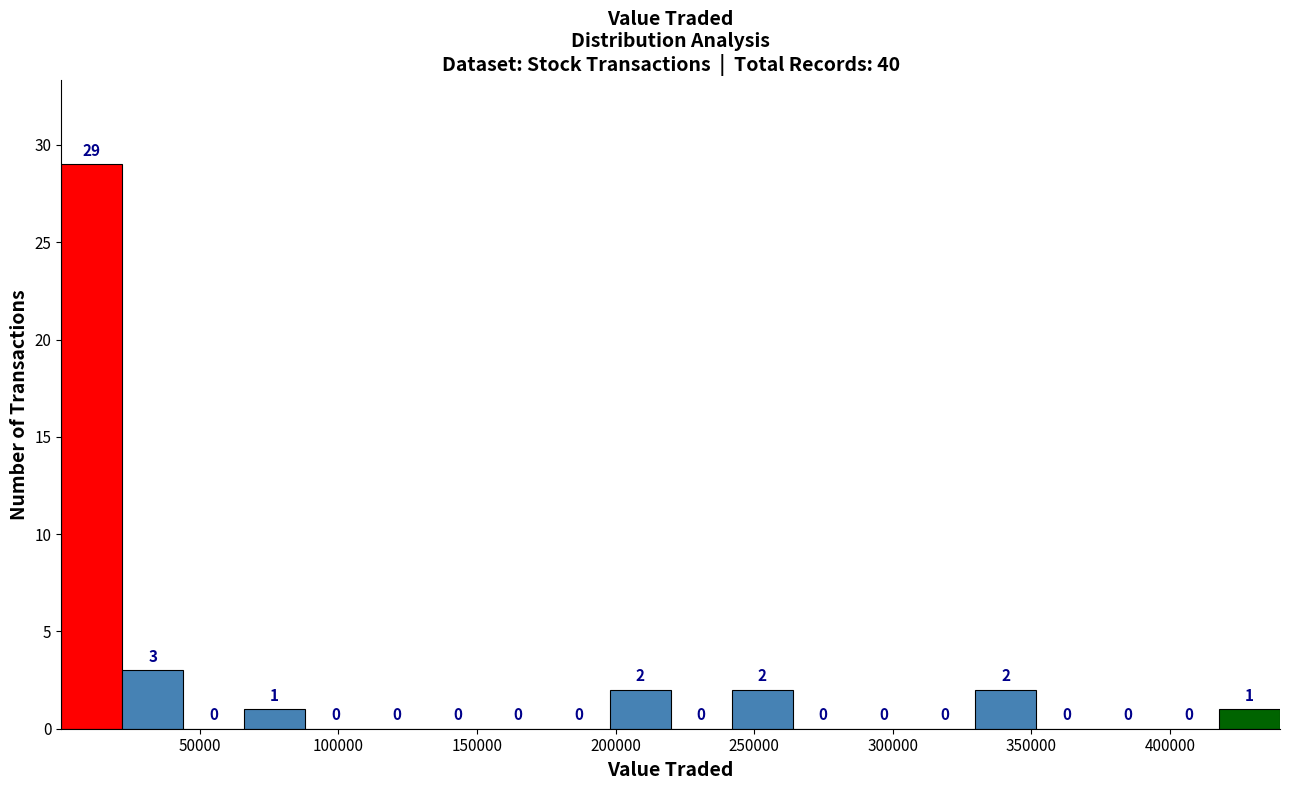

Over which range of the x-axis is the bar tallest?

0 to 20000